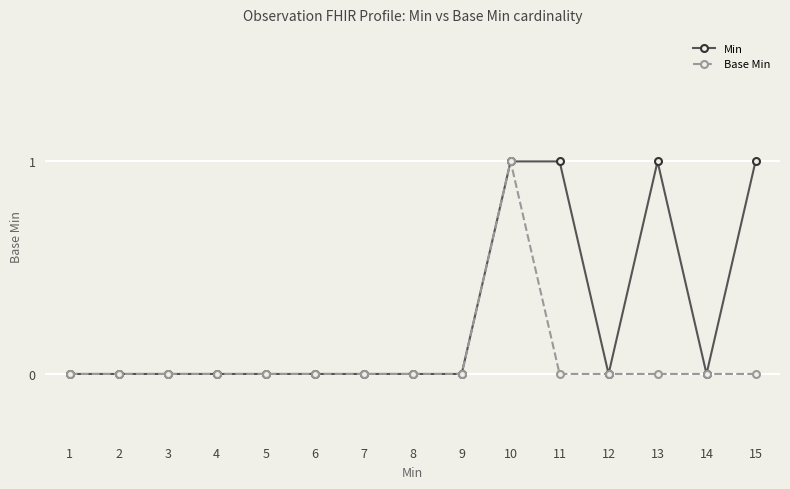

True or false: Min has more than 0 interior local peaks.

True